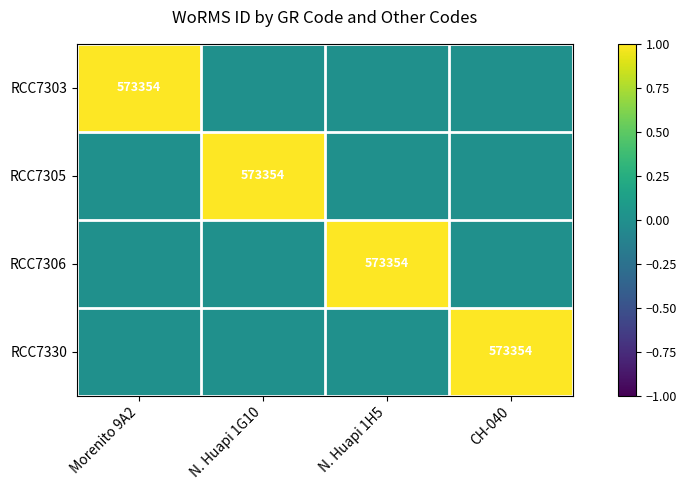

The value of RCC7306 at N. Huapi 1H5 is 898218. True or false?

False